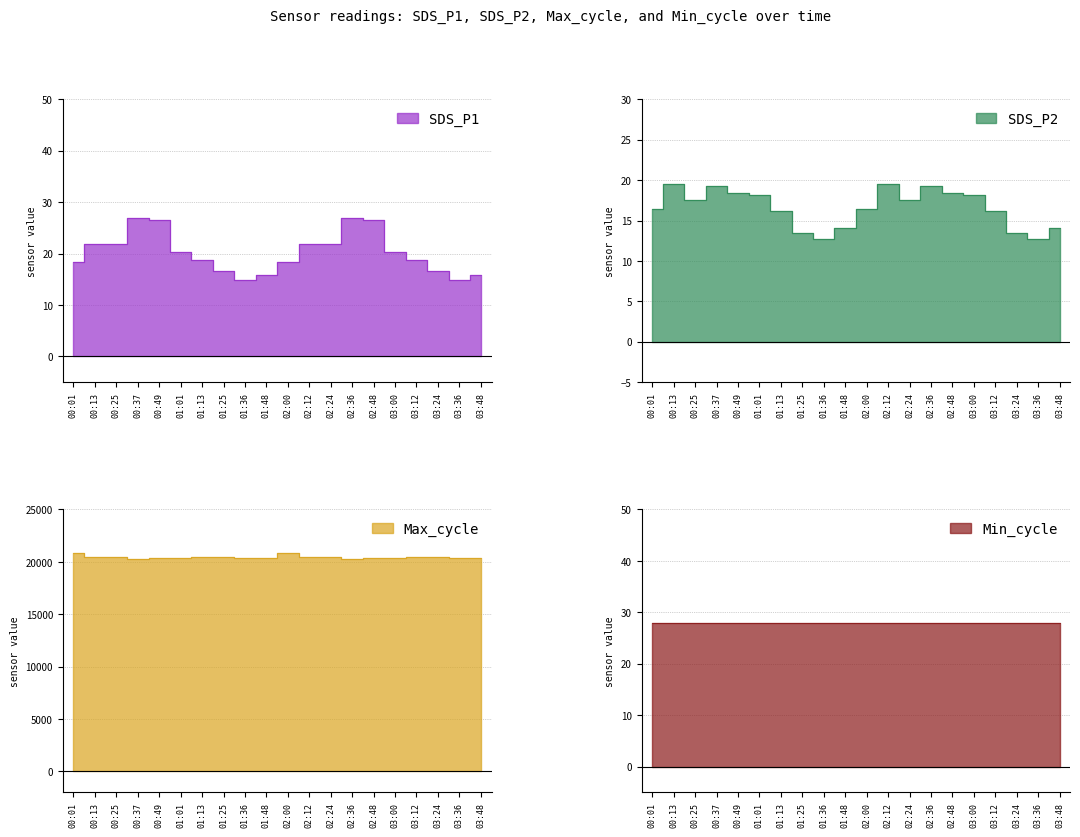

What is the minimum value shown in the chart?

12.7